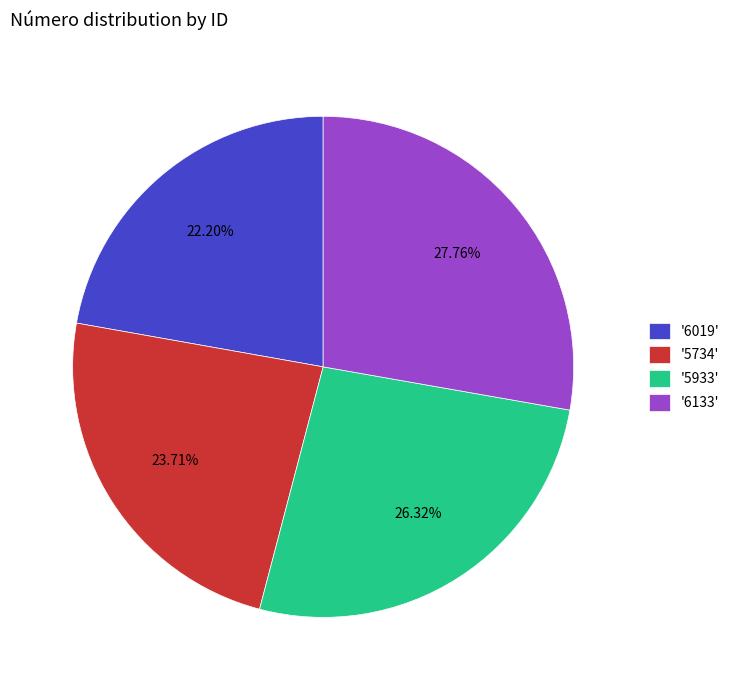

Count the number of slices in the pie.

4